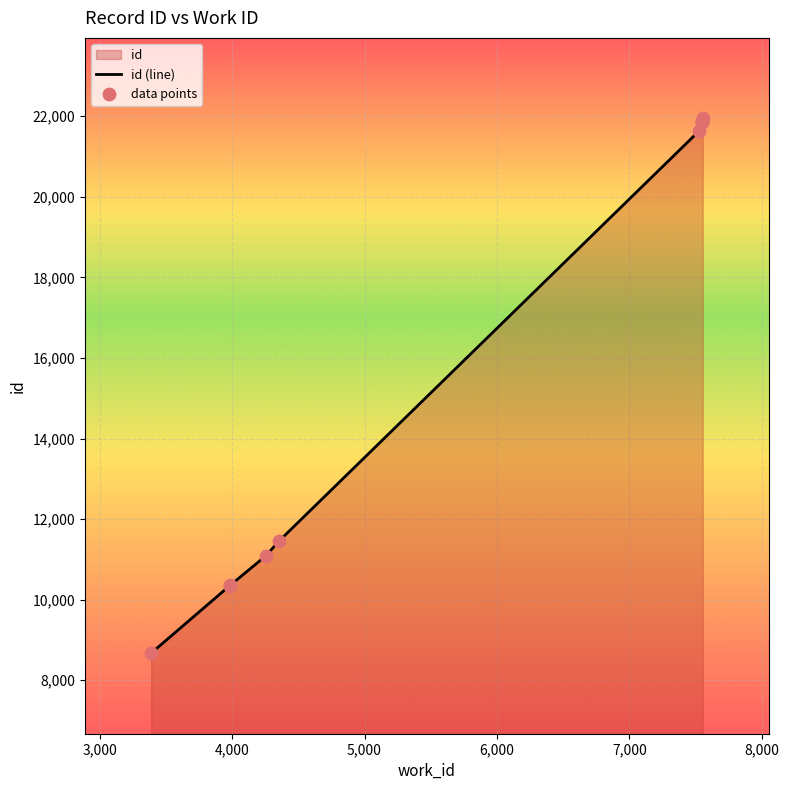

What is the ratio of the value at 3389 to the value at 4356?

0.8